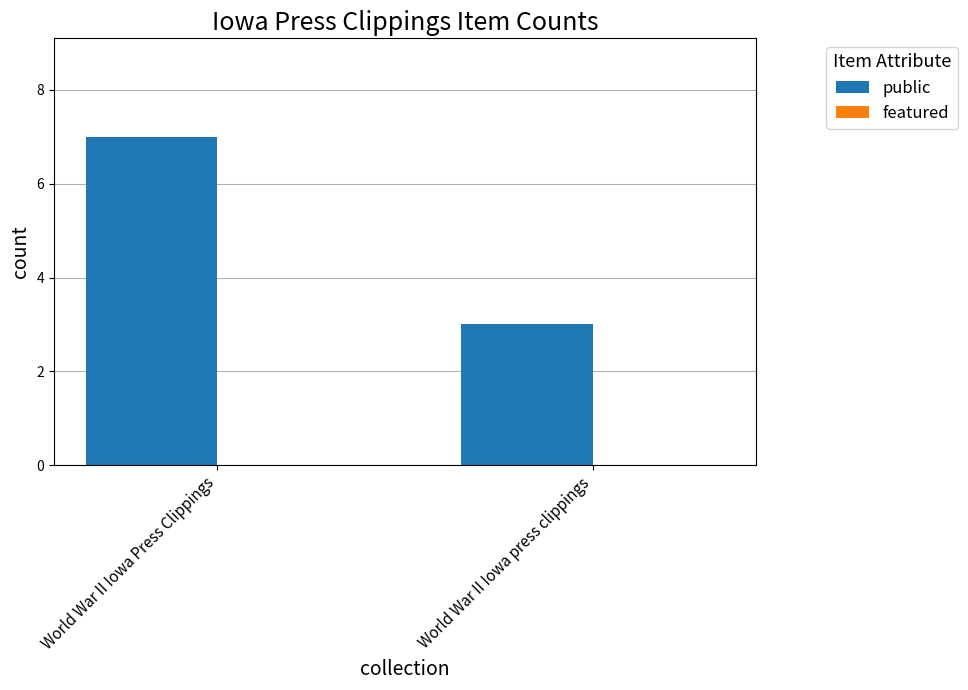

What is the label of the 1st bar from the left?

World War II Iowa Press Clippings